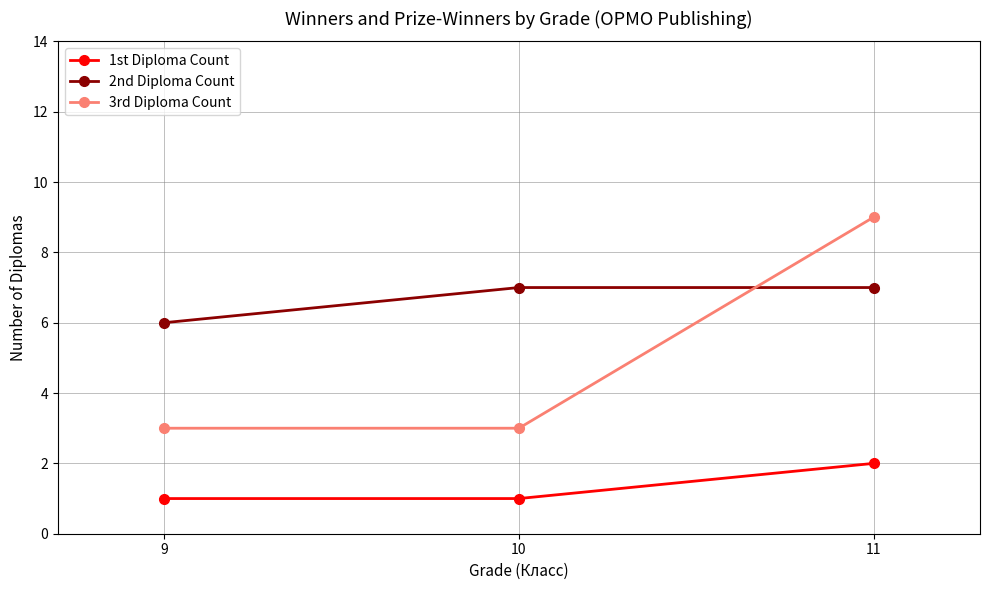

What value does the 3rd Diploma Count series have at 10?

3